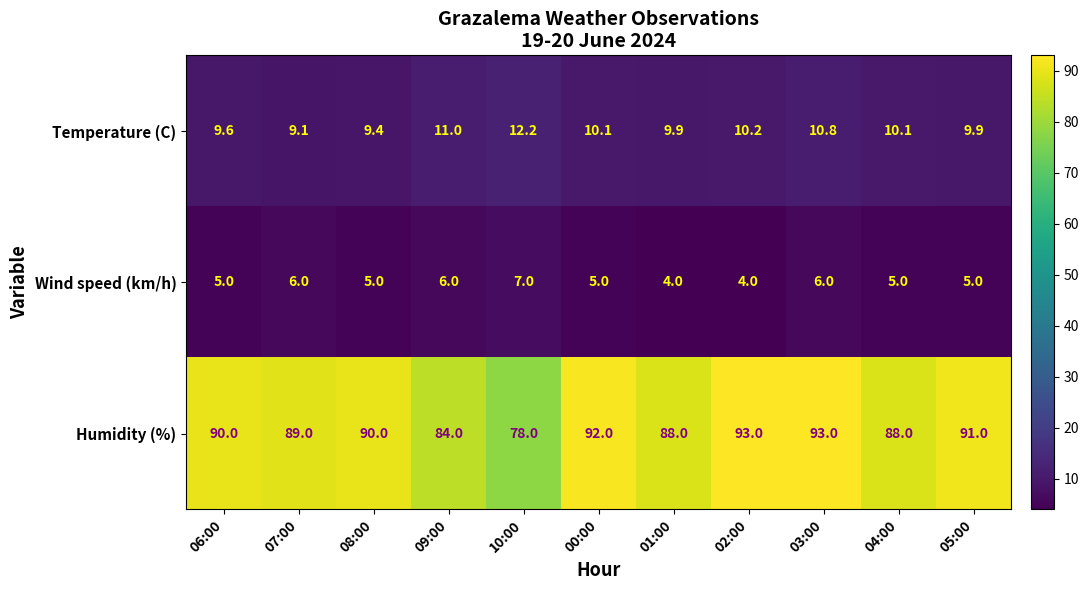

What is the smallest value displayed?

4.0